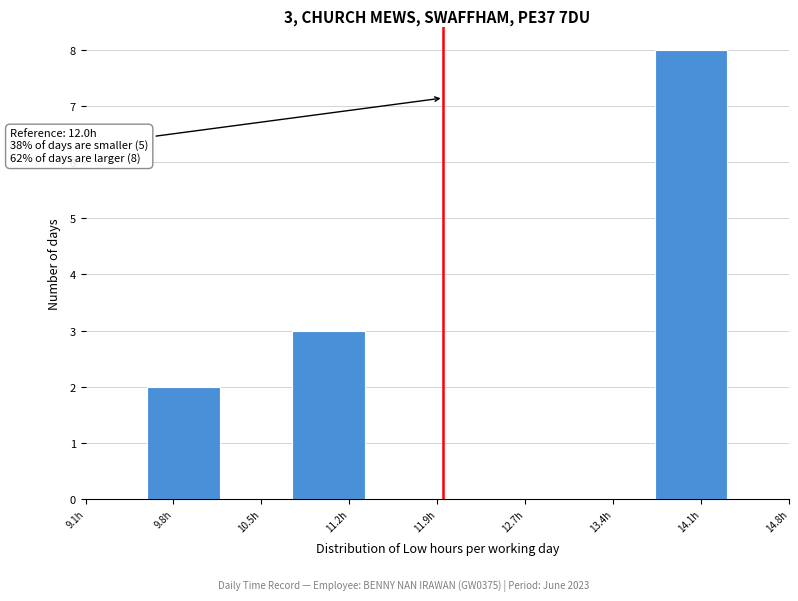

Which range on the x-axis has the tallest bar?

13.7 to 14.3